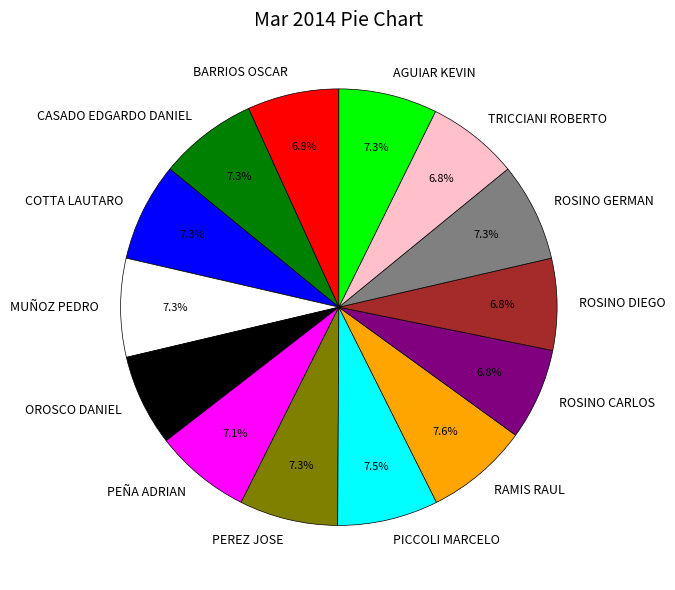

Count the number of slices in the pie.

14